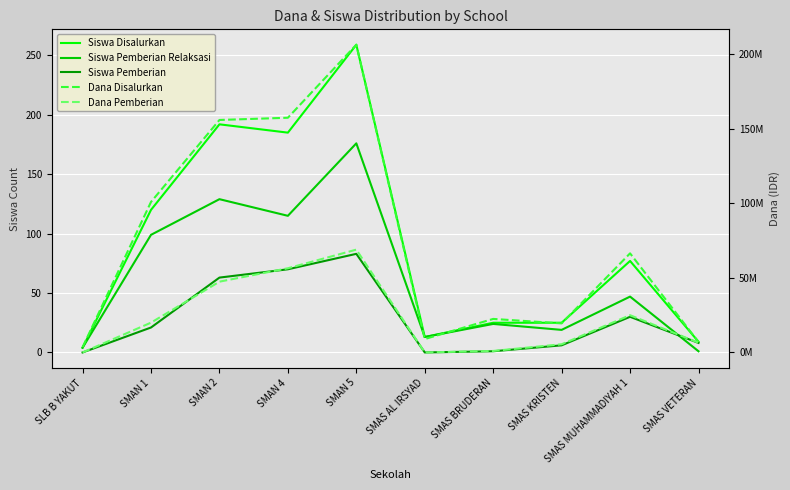

At which category does the chart reach its minimum across all series?

SLB B YAKUT